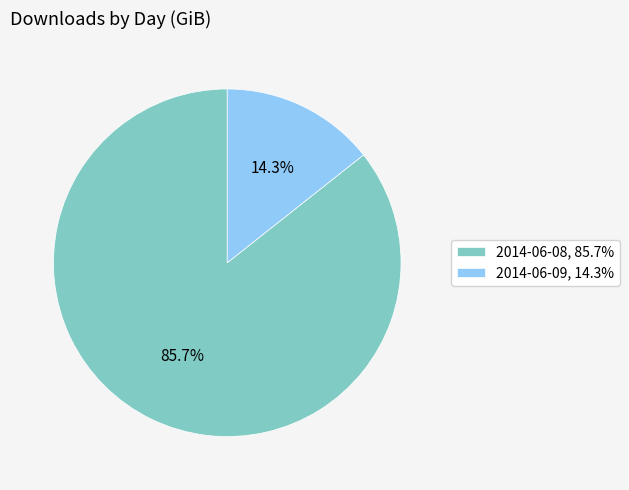

Is it true that 2014-06-08 is 76% of the pie?

False